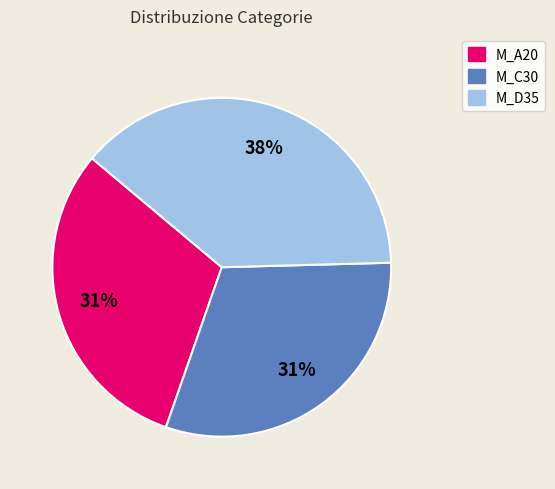

To the nearest percent, what percentage of the pie is M_D35?

38%